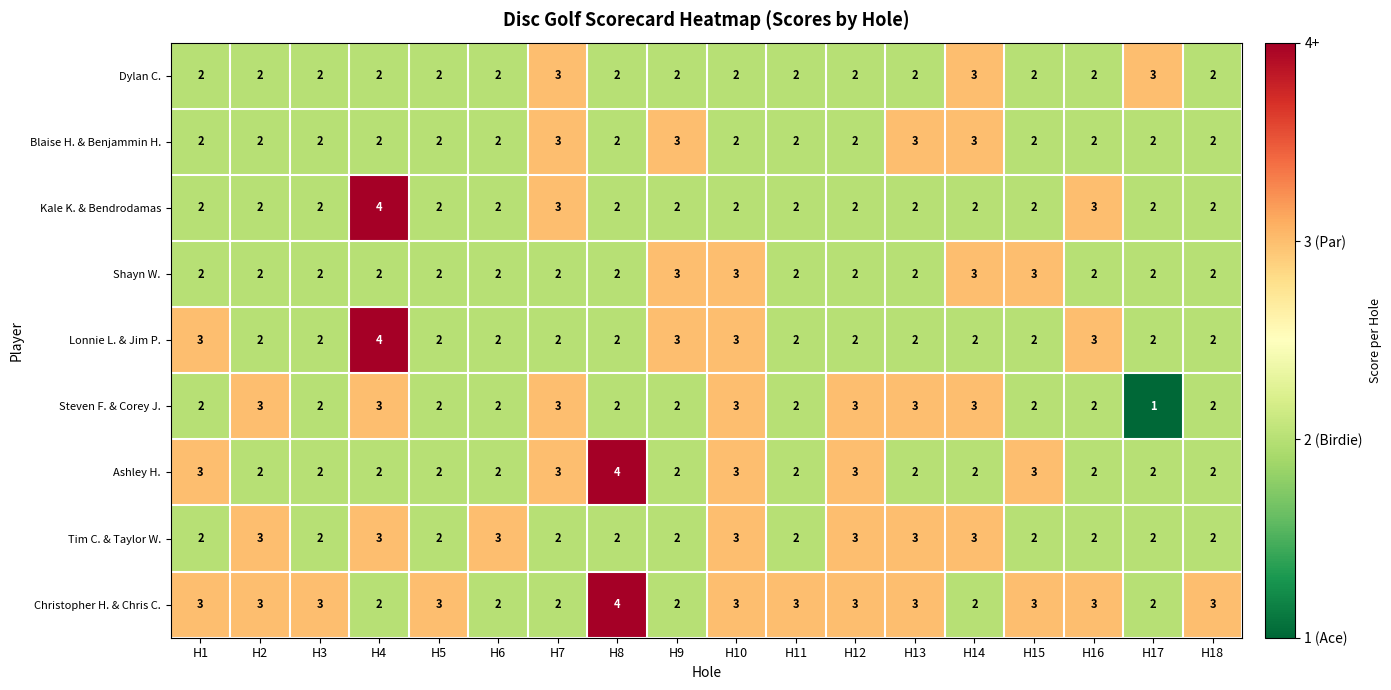

True or false: Tim C. & Taylor W. has a value of 2 at H1.

True